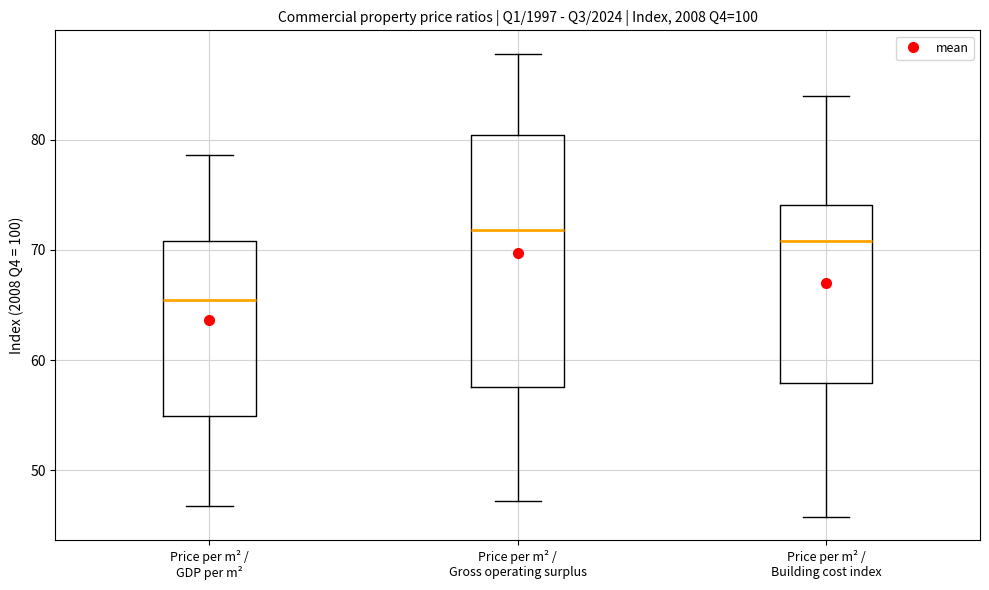

Reading left to right, read every box against the y-axis: the position of its median line, the range the box covers, and the ends of its whiskers. The values are not printed on the chart, so give them approximately, as read against the axis.

Price per m² / GDP per m²: median 65, box 55 to 71, whiskers 47 to 79
Price per m² / Gross operating surplus: median 72, box 58 to 80, whiskers 47 to 88
Price per m² / Building cost index: median 71, box 58 to 74, whiskers 46 to 84